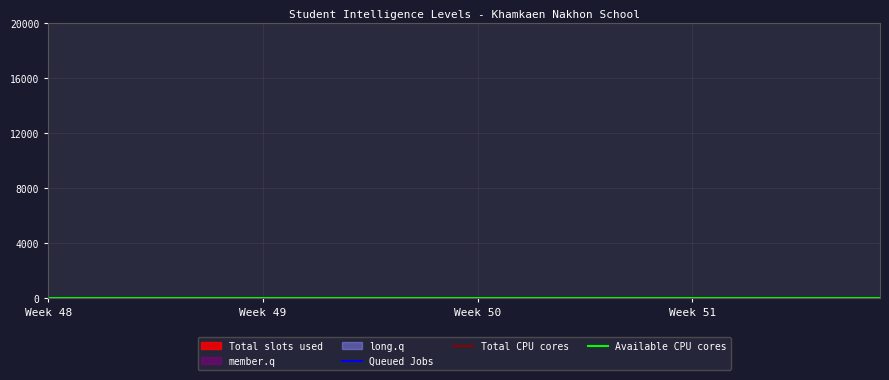

What is the value of the Queued Jobs point at the 12th from the left?

1